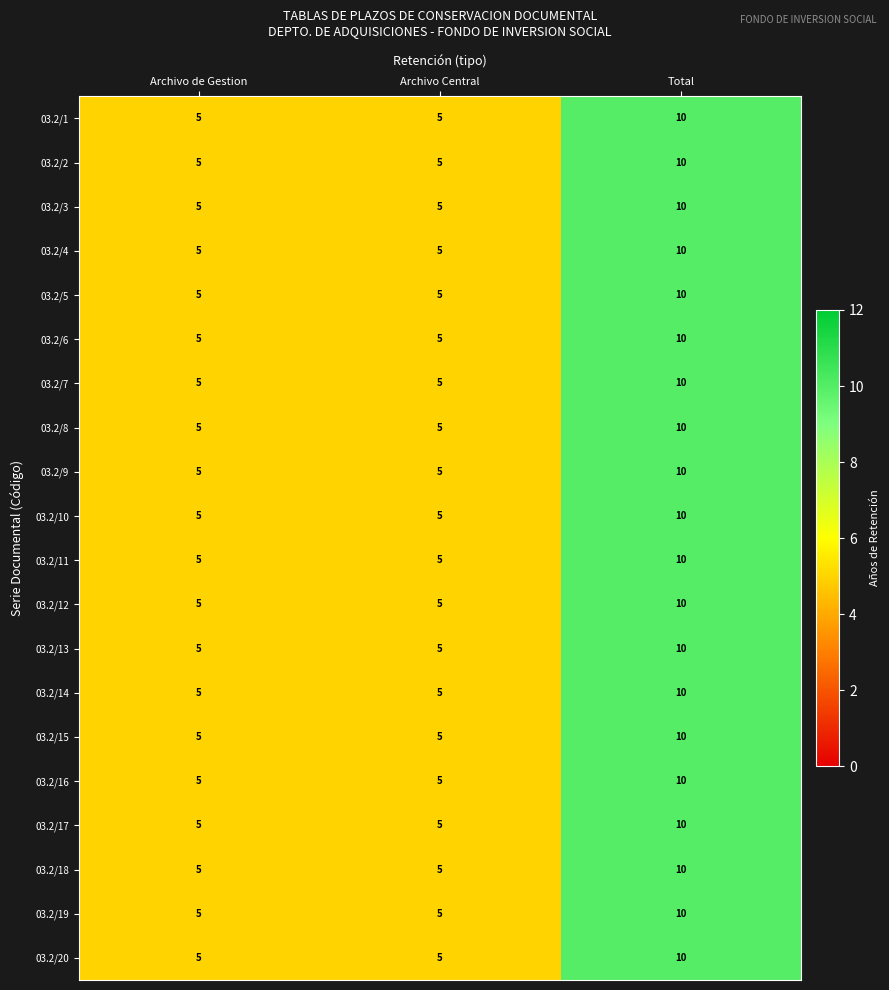

True or false: 03.2/4 has a value of 5 at Archivo de Gestion.

True